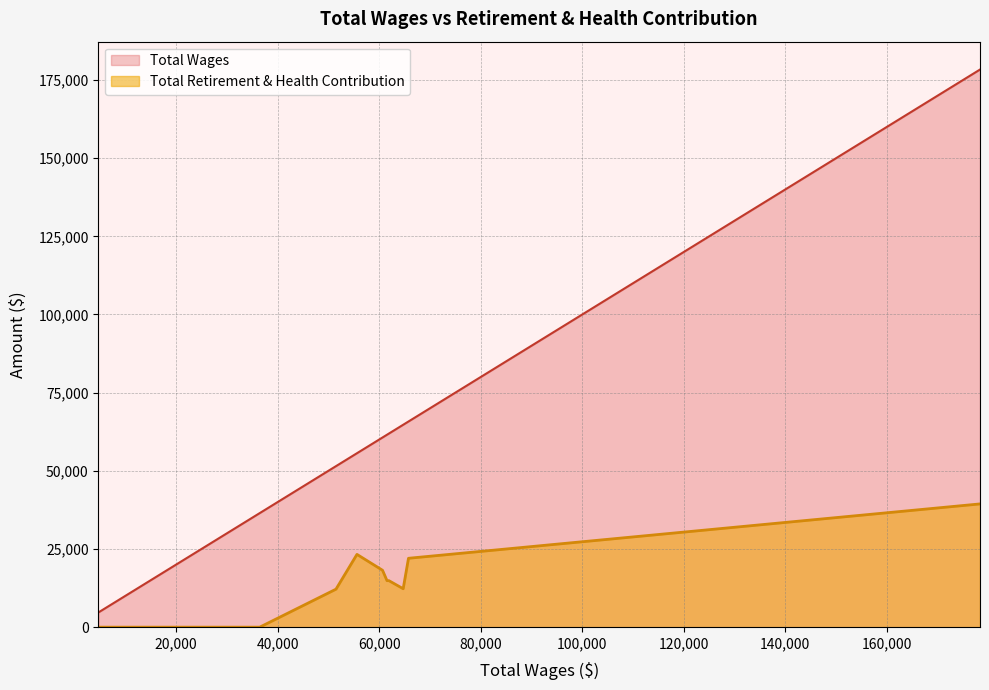

Is it true that Total Wages equals 8381 at Community Services Officer I?

False